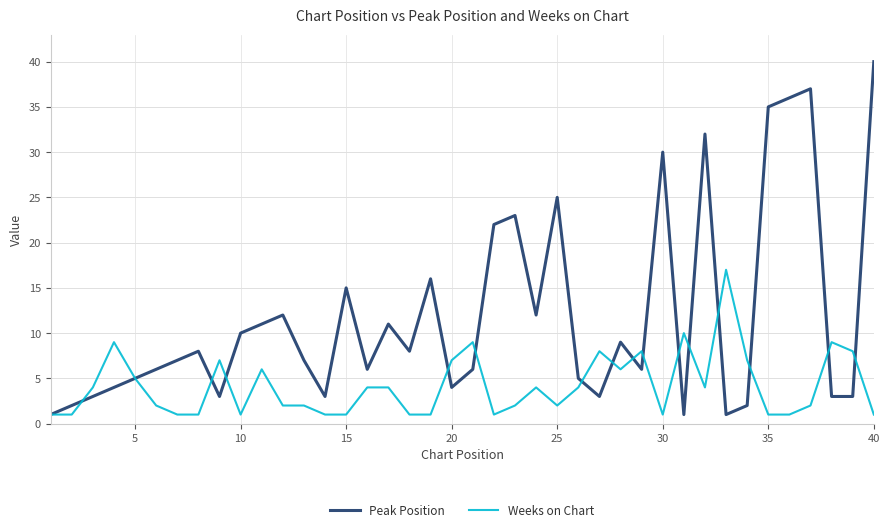

Is this an area chart (filled region under the line)?

No